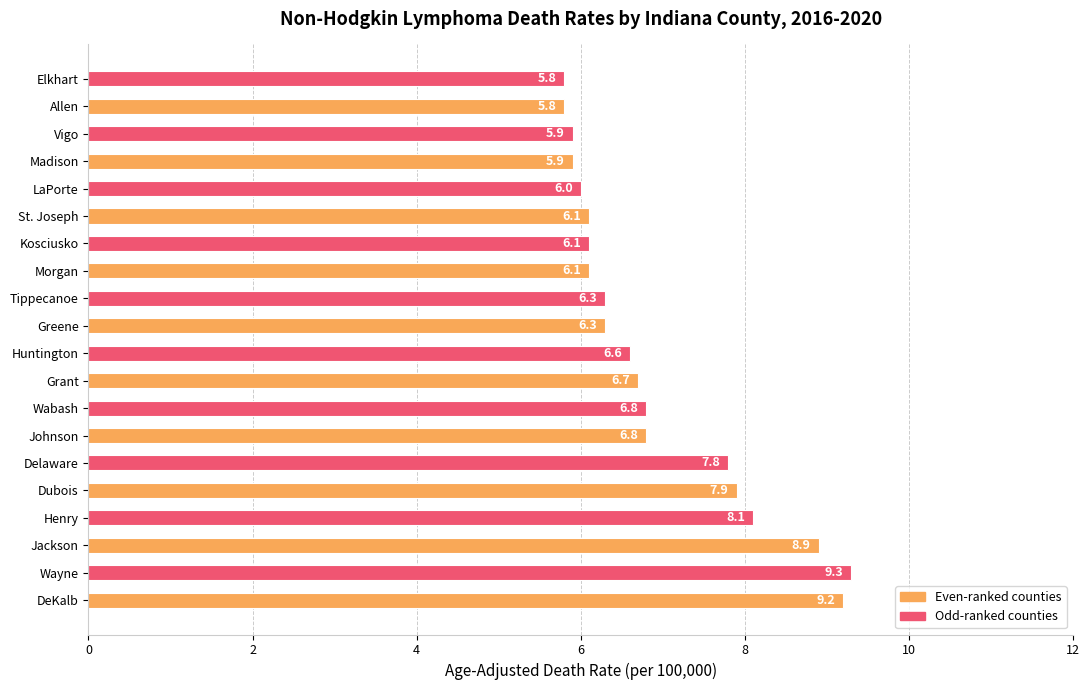

Are the bars grouped side by side (vs. stacked)?

No